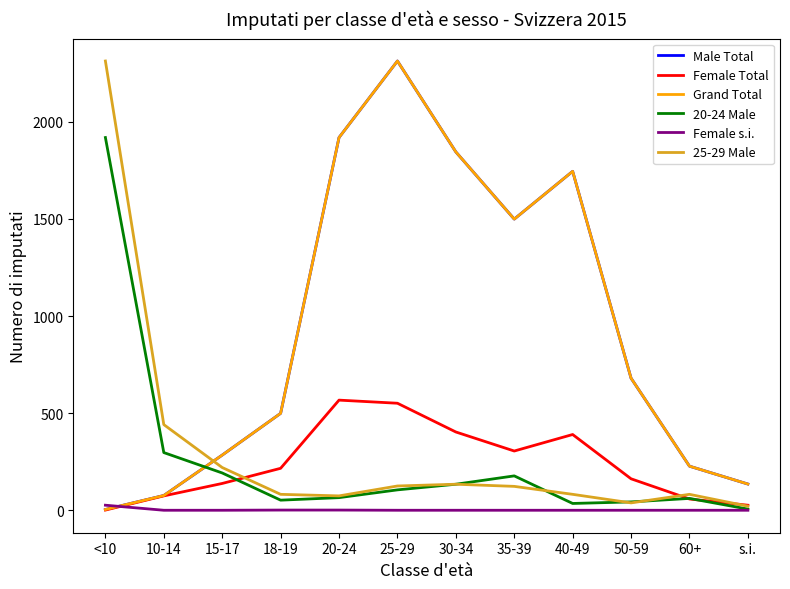

What position from the right is 10-14?

11